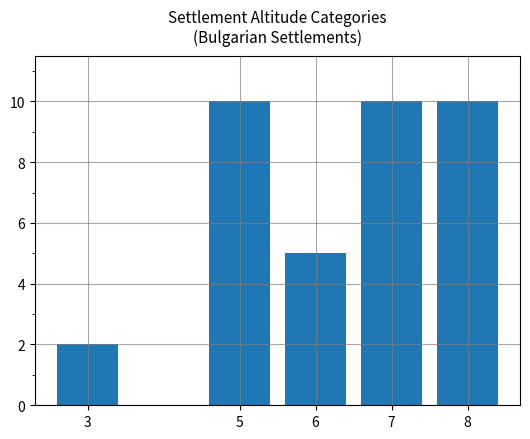

What is the greatest value displayed?

10